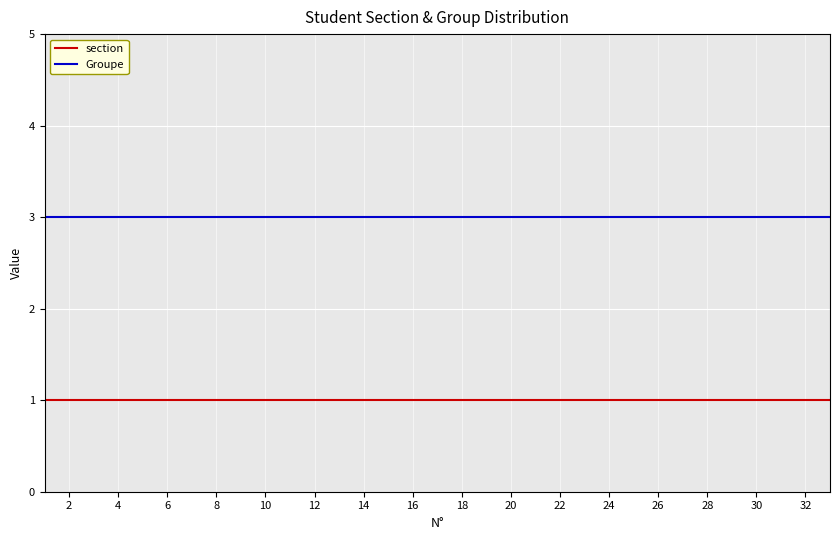

What is the maximum value for section?

1